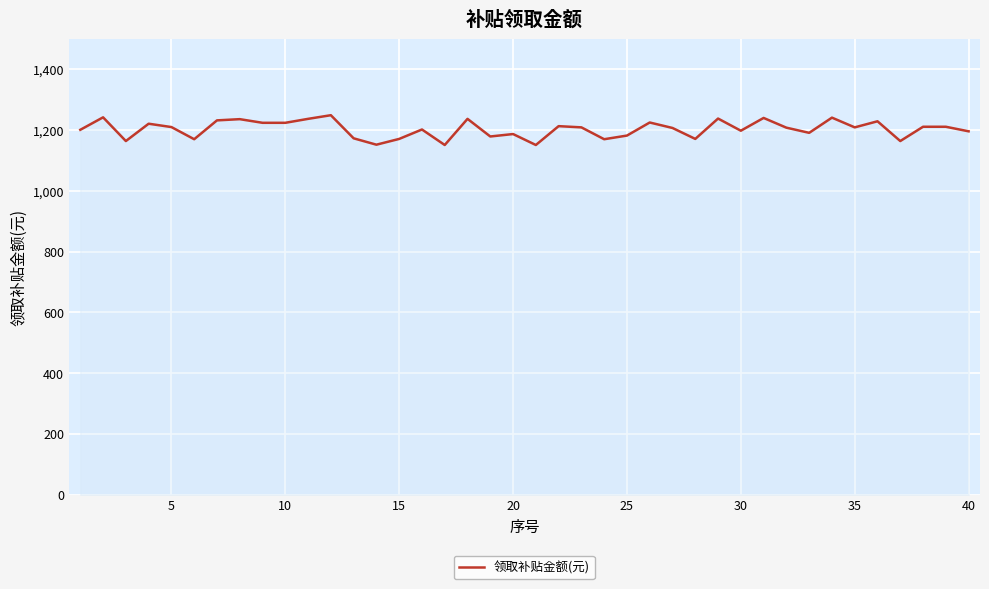

What is the difference between the maximum and minimum values?

98